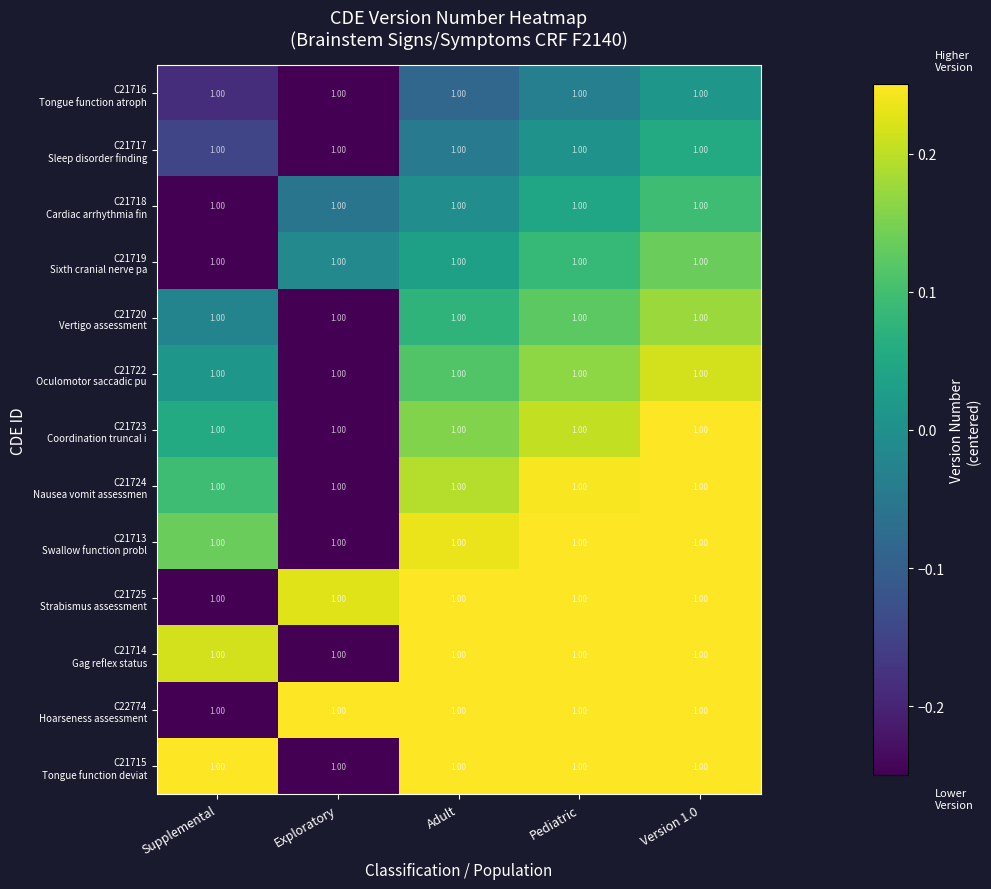

How many positive values does the C21713 Swallow function probl series have?

4